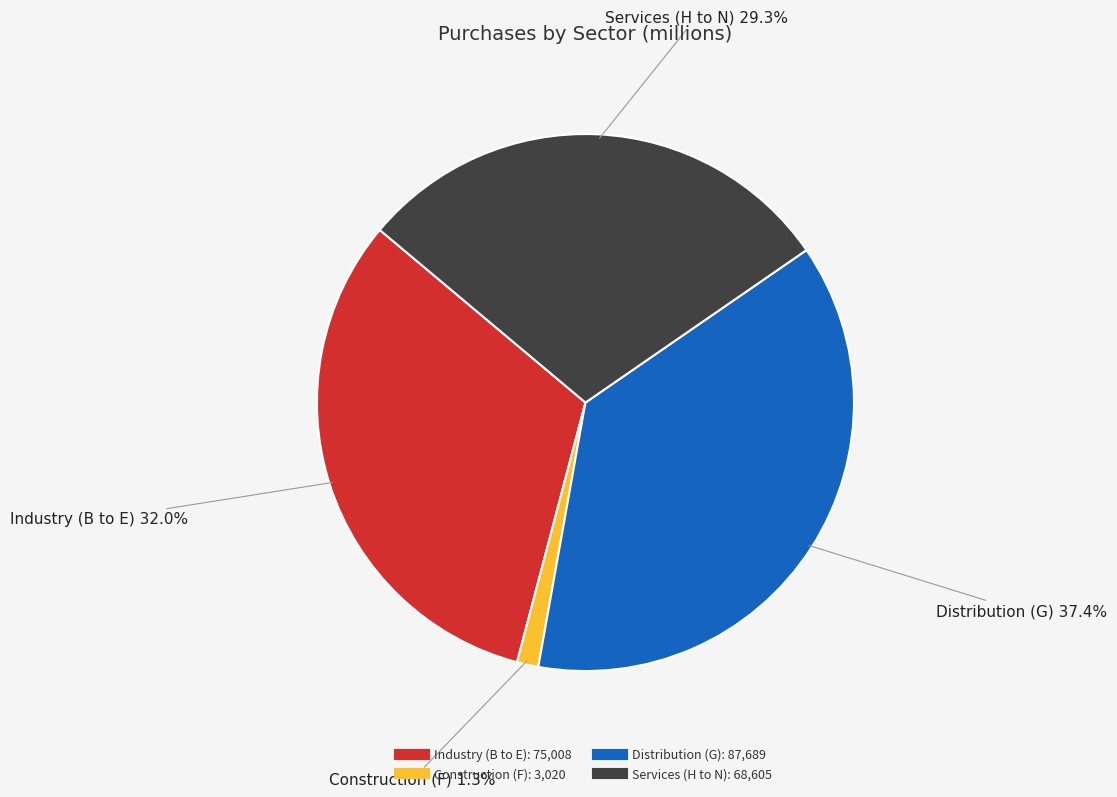

Count the number of slices in the pie.

4